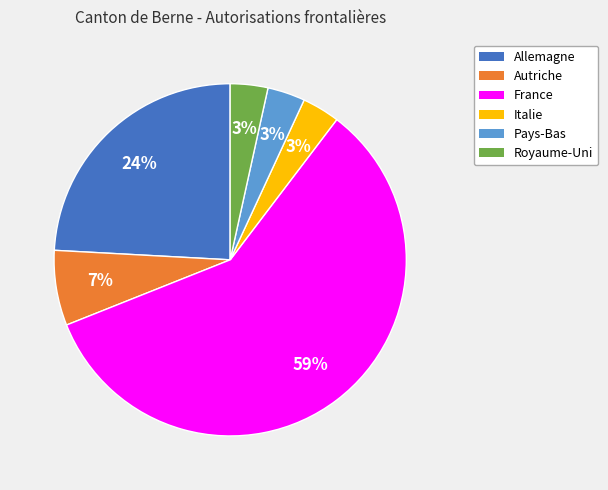

Count the number of slices in the pie.

6